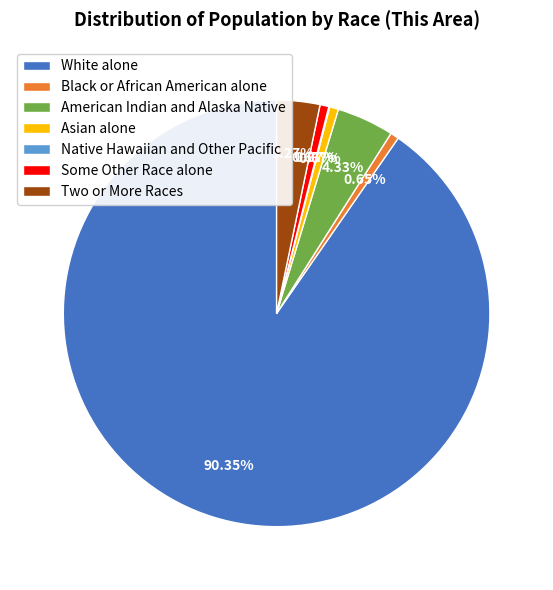

Combined, do White alone and Two or More Races account for over 50%?

Yes